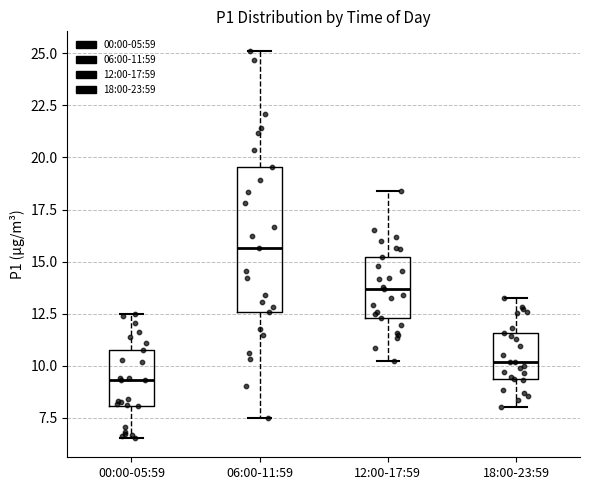

Reading left to right, transcribe this box plot: for each box, give where its median line is, the range the box spans, and where its two whiskers end, as read against the y-axis. The values are not printed on the chart, so give them approximately, as read against the axis.

00:00-05:59: median 9.5, box 8.0 to 10.5, whiskers 6.5 to 12.5
06:00-11:59: median 15.5, box 12.5 to 19.5, whiskers 7.5 to 25.0
12:00-17:59: median 13.5, box 12.5 to 15.0, whiskers 10.0 to 18.5
18:00-23:59: median 10.0, box 9.5 to 11.5, whiskers 8.0 to 13.5